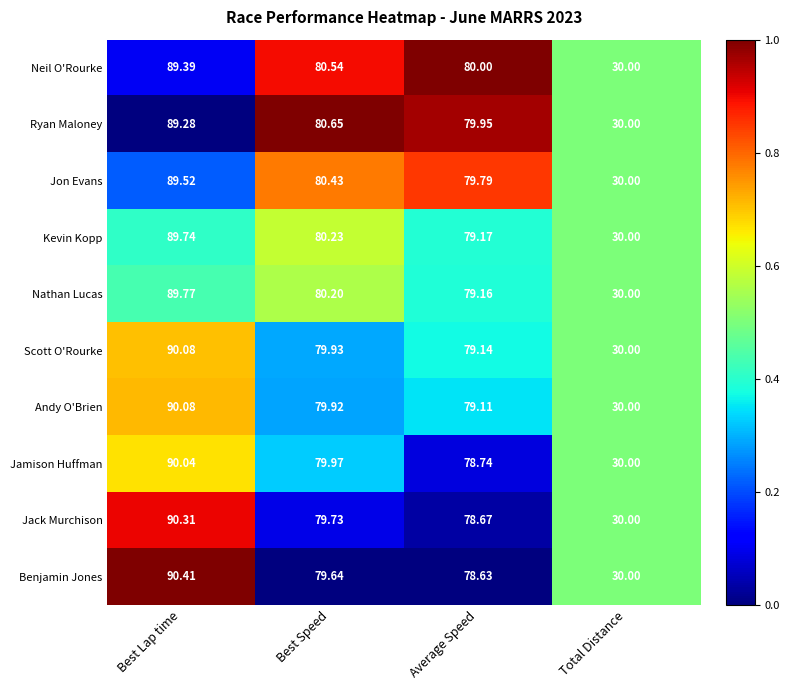

Which series has the widest spread of values?

Benjamin Jones